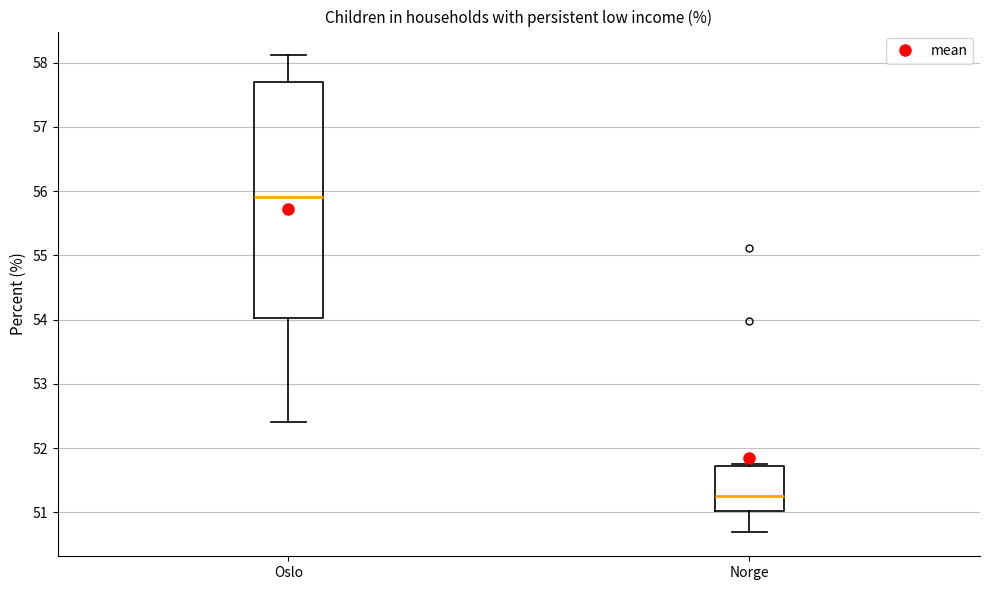

Reading left to right, read every box against the y-axis: the position of its median line, the range the box covers, and the ends of its whiskers. The values are not printed on the chart, so give them approximately, as read against the axis.

Oslo: median 55.9, box 54.0 to 57.7, whiskers 52.4 to 58.1
Norge: median 51.2, box 51.0 to 51.7, whiskers 50.7 to 51.7 (just above the box's upper edge)